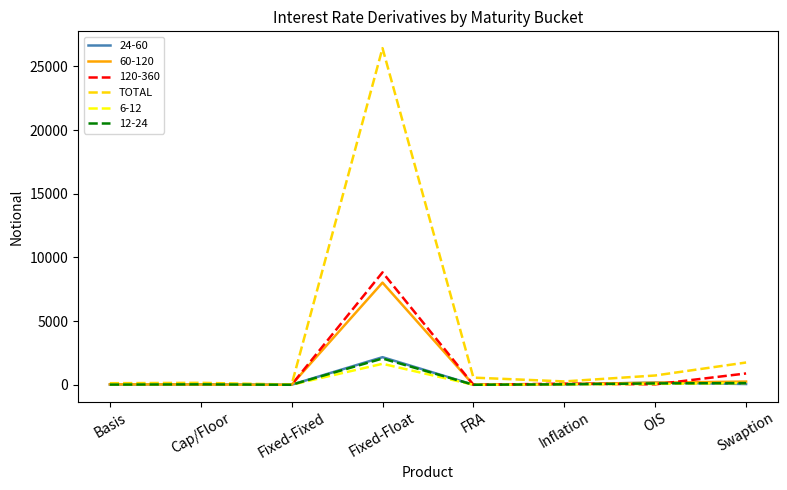

Which series has the largest total across all categories?

TOTAL